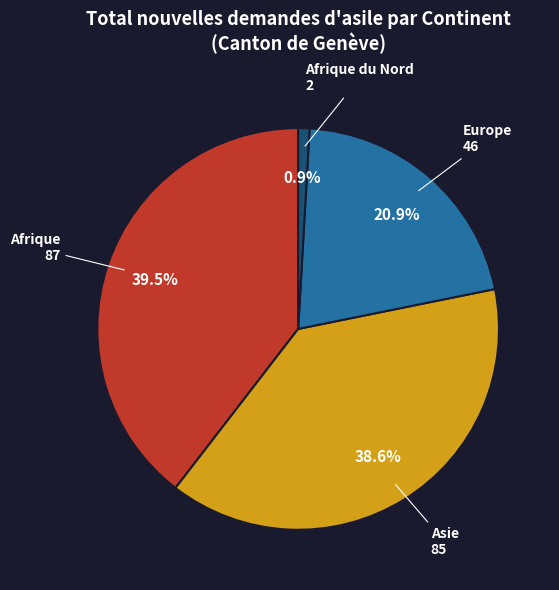

Is there any slice that represents more than half of the pie?

No